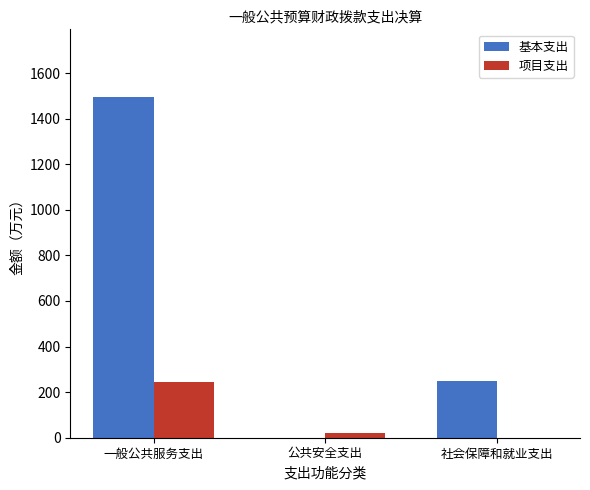

What are all the series names shown in the legend?

基本支出, 项目支出